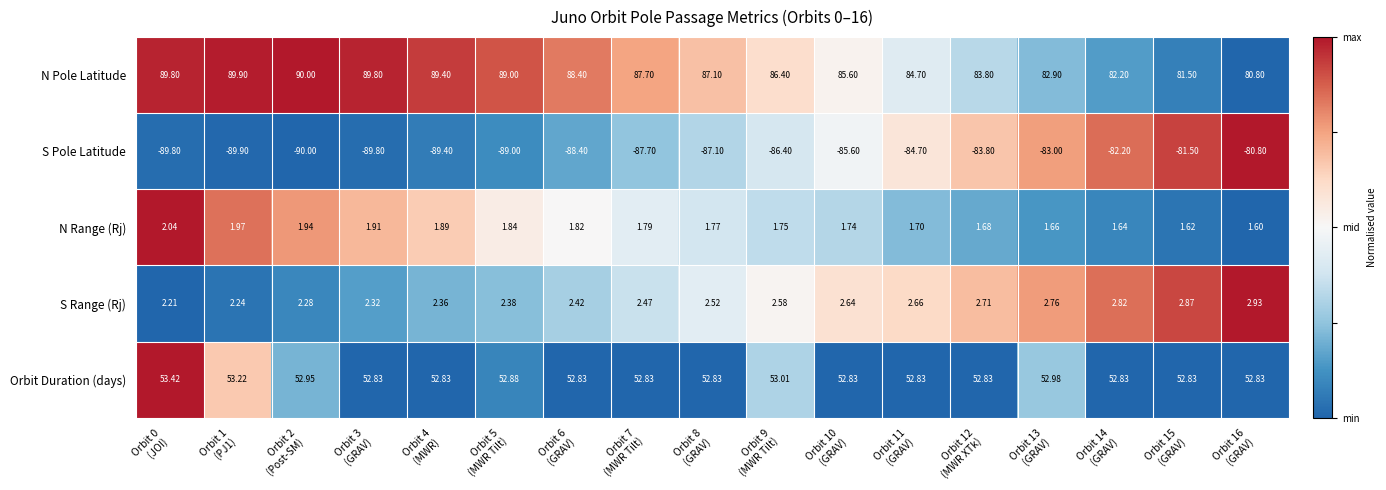

Which series has the largest total across all categories?

N Pole Latitude